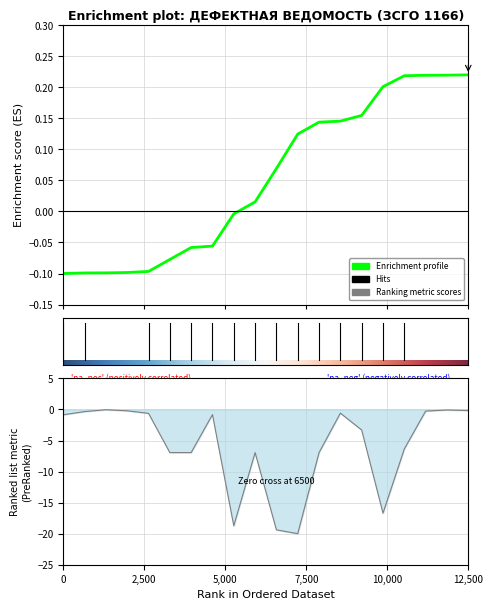

What is the sum of the values at 17 and 16?

-20.0